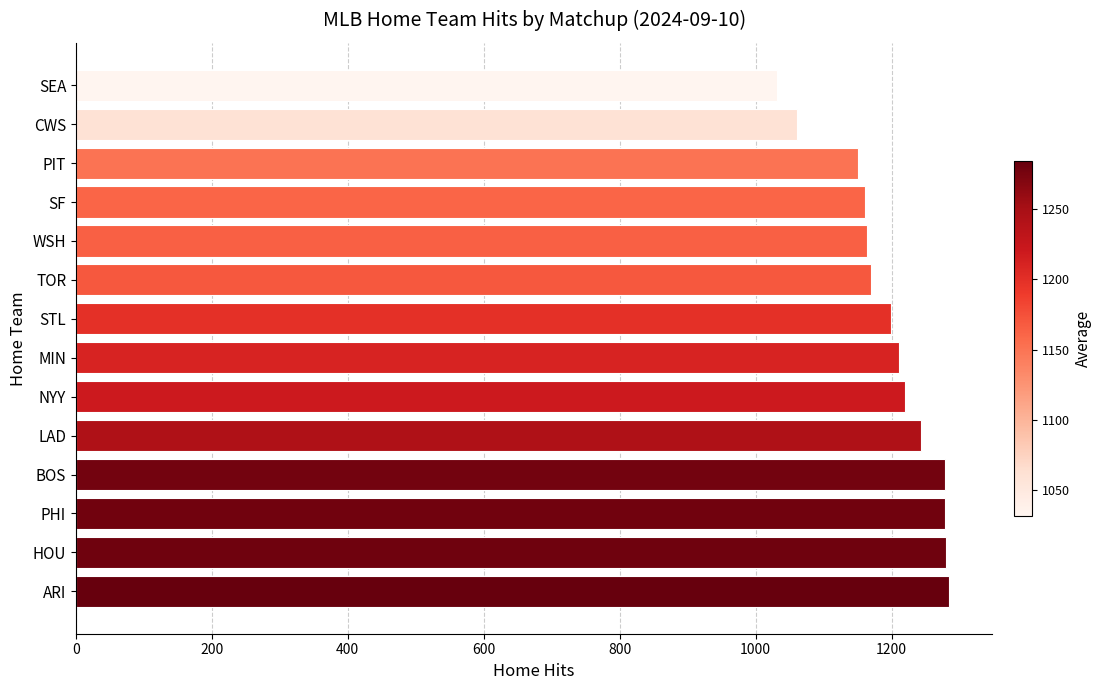

Which has a higher value, NYY or SF?

NYY